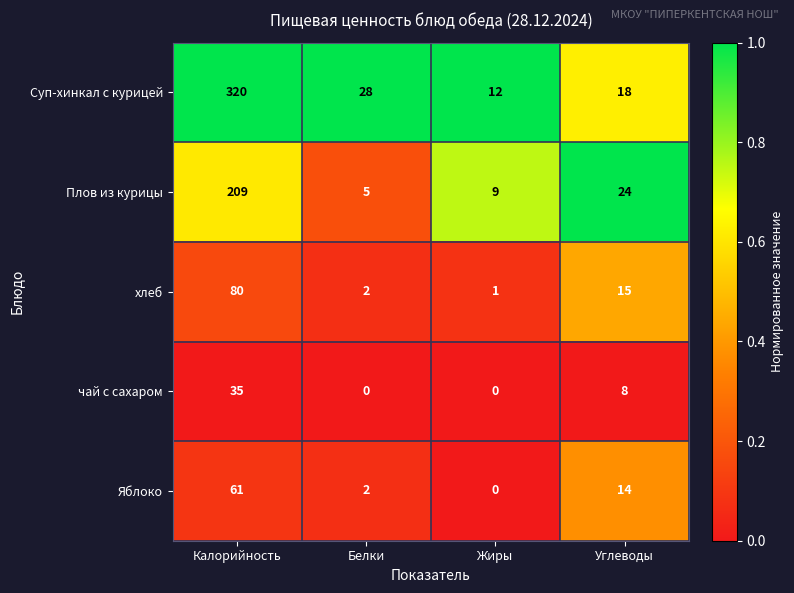

Where does the чай с сахаром series first go above 8?

Калорийность